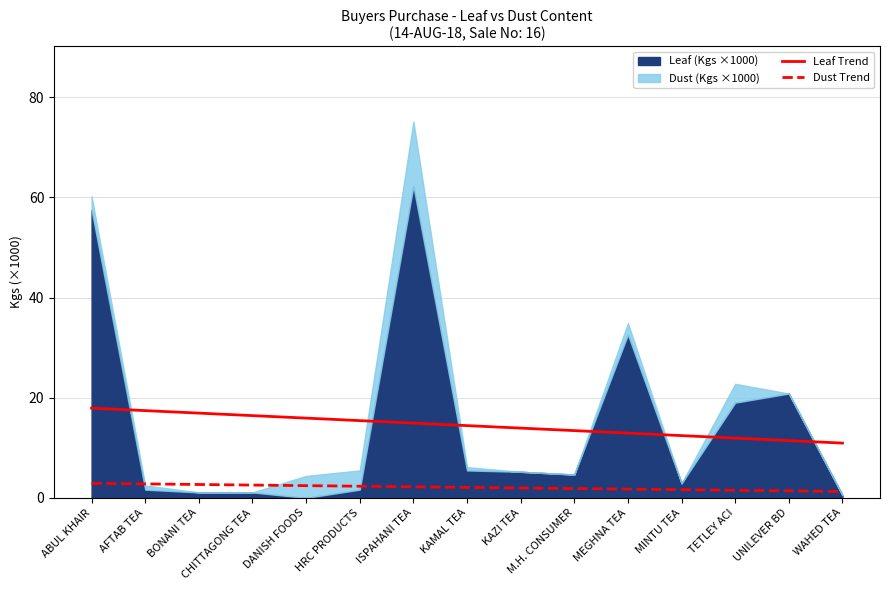

At which label does Dust Trend reach its minimum?

WAHED TEA